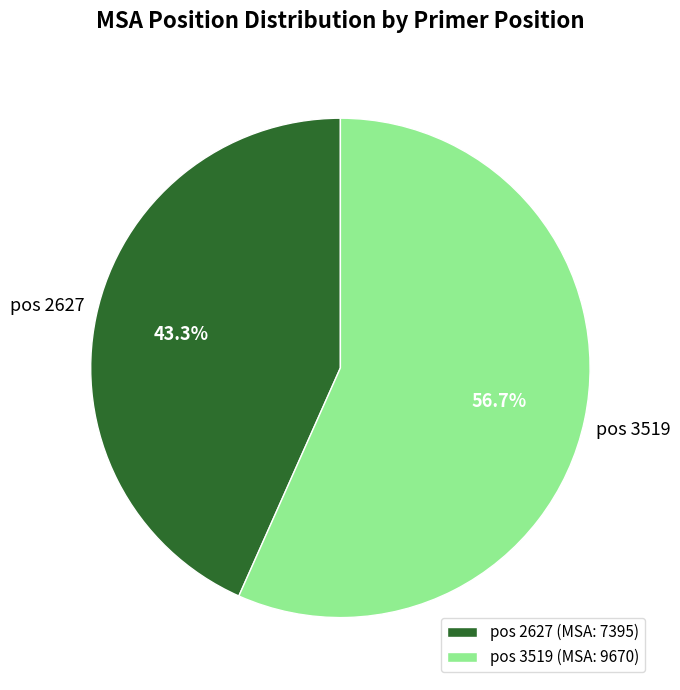

Between pos 2627 (MSA: 7395) and pos 3519 (MSA: 9670), which is larger?

pos 3519 (MSA: 9670)